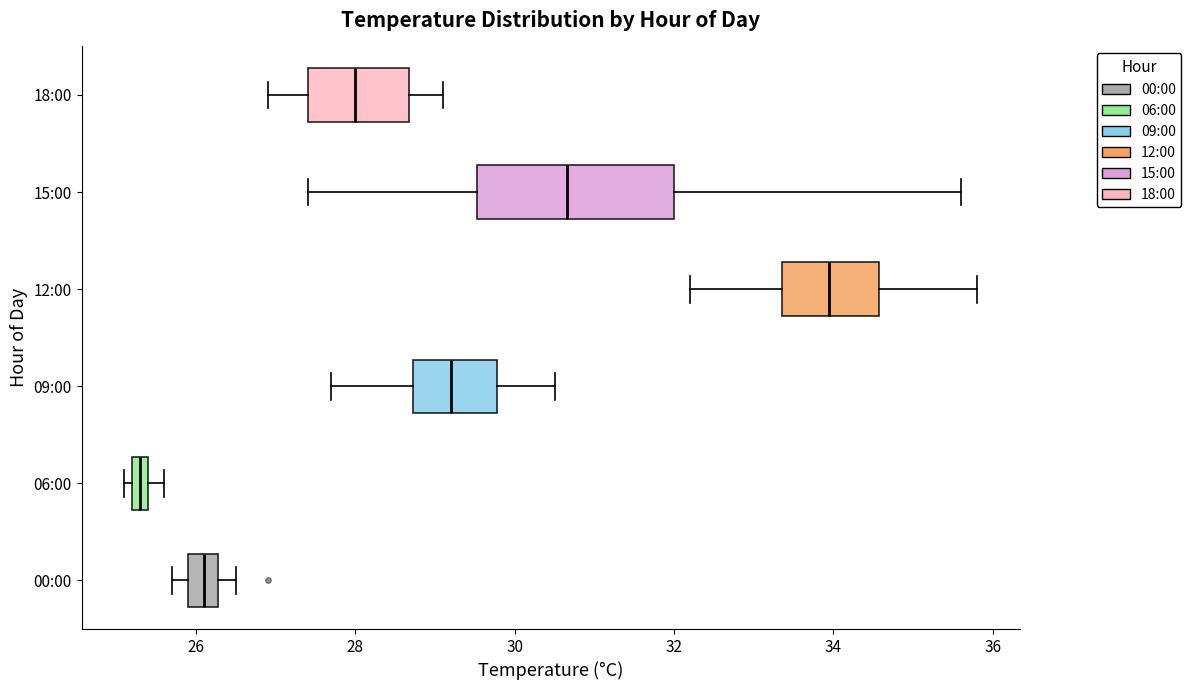

Which box's median line is the furthest to the left?

06:00